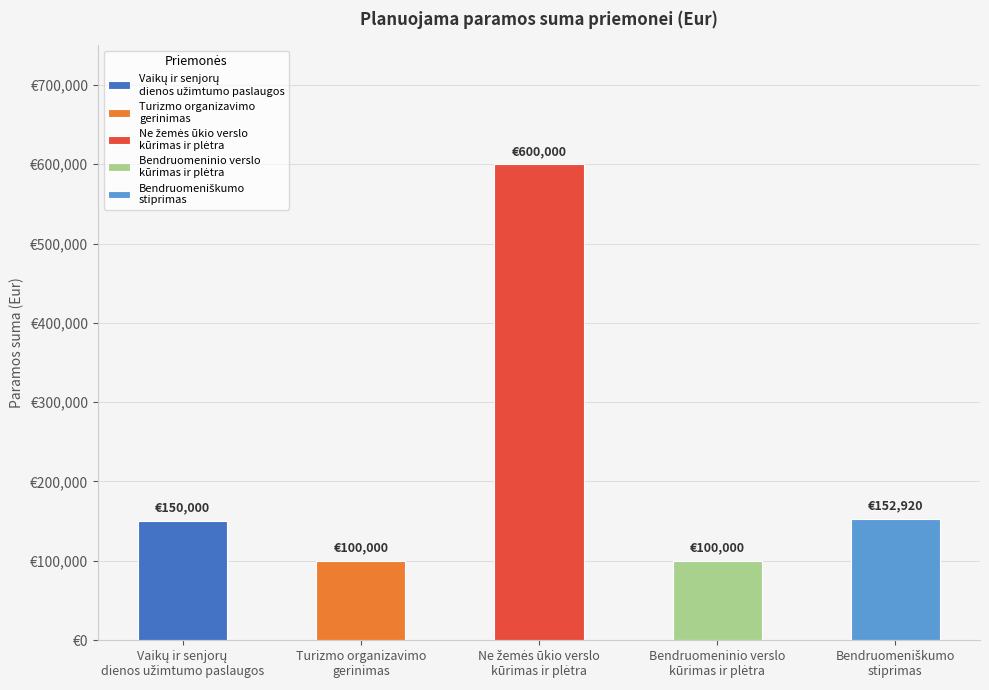

What are all the series names shown in the legend?

Vaikų ir senjorų dienos užimtumo paslaugos, Turizmo organizavimo gerinimas, Ne žemės ūkio verslo kūrimas ir plėtra, Bendruomeninio verslo kūrimas ir plėtra, Bendruomeniškumo stiprinimas